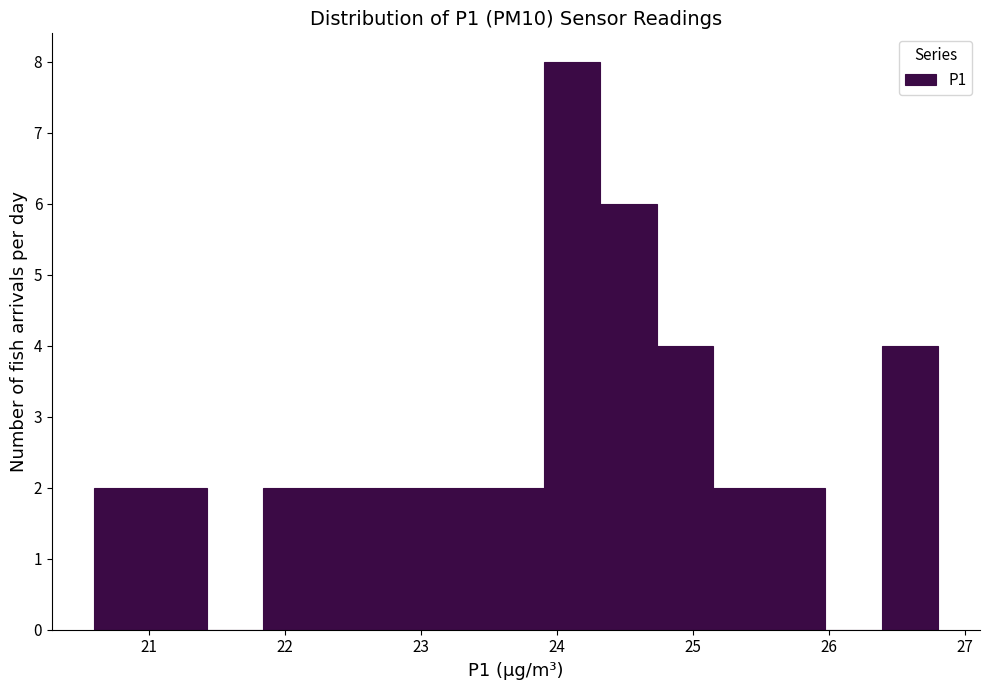

What is the height of the bar covering 22.7 to 23.1 on the x-axis? Neither the bar edges nor the heights are printed on the chart, so give them approximately, as read against the axes.

2